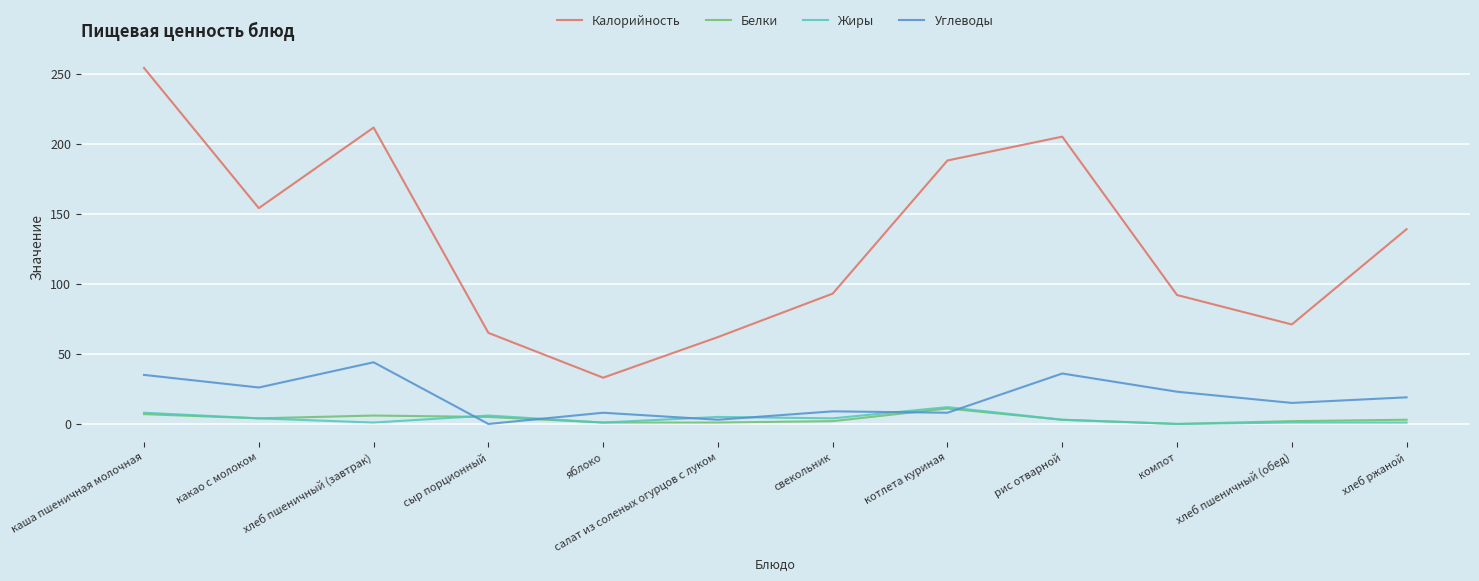

True or false: Калорийность and Белки intersect in this chart.

False